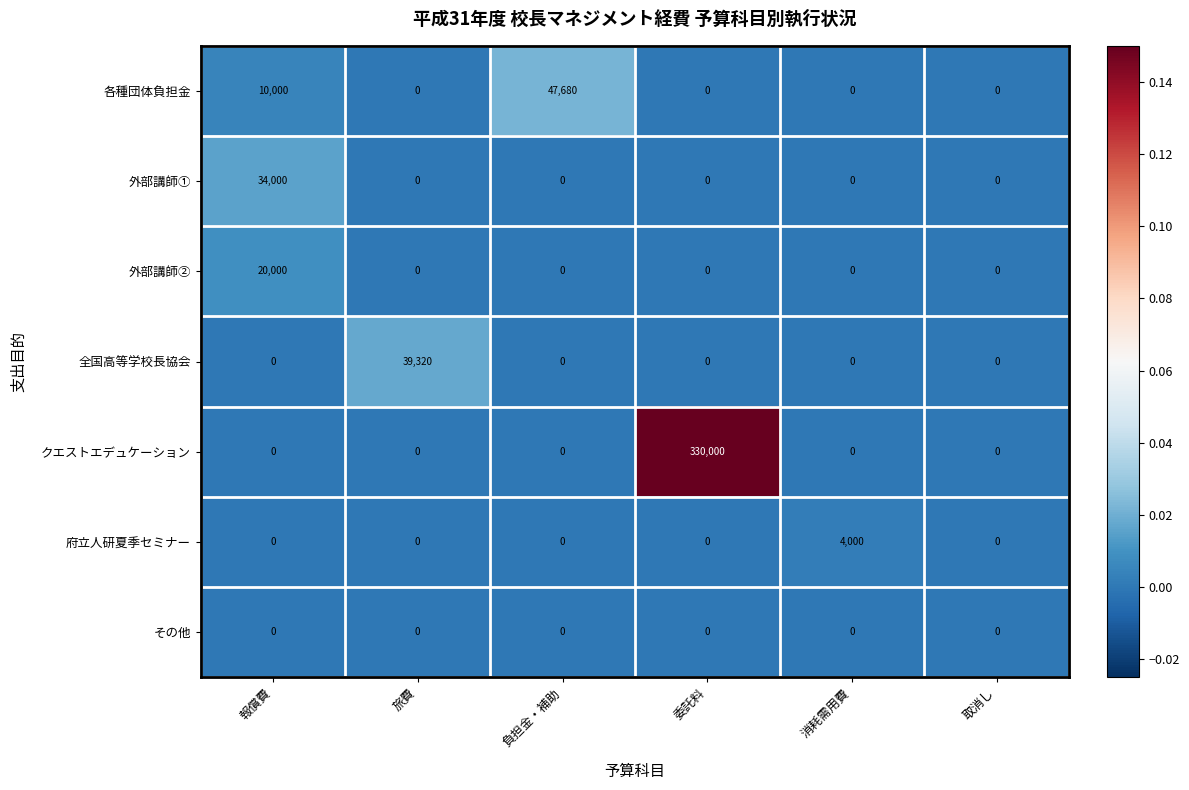

What is the greatest value displayed?

330000